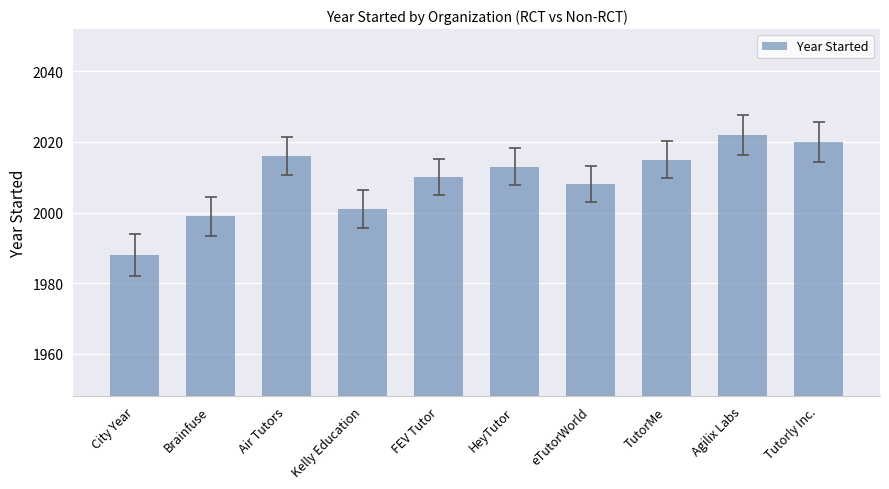

How many categories are shown in the chart?

10